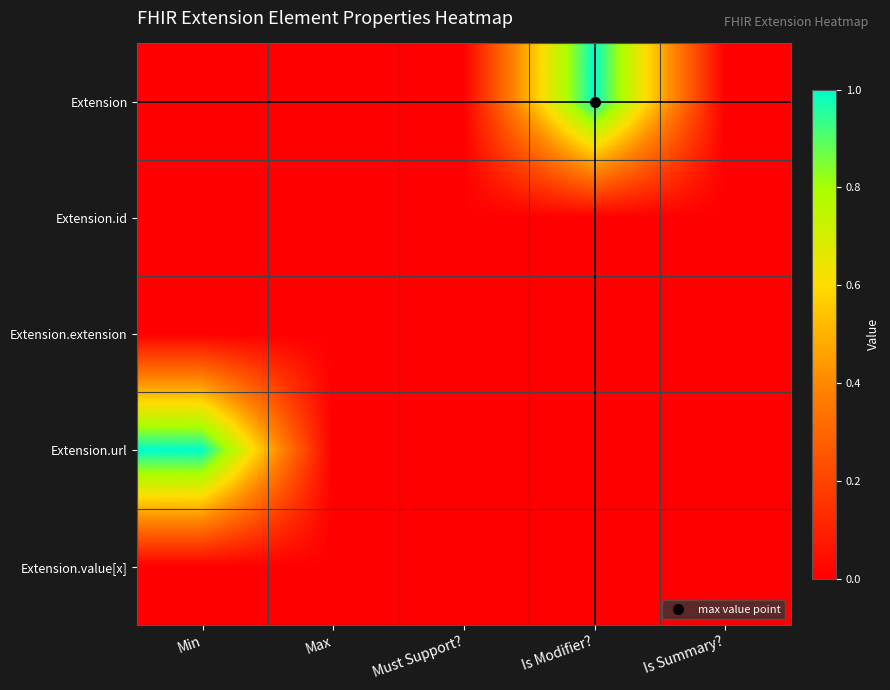

At which category does the chart reach its peak across all series?

Is Modifier?